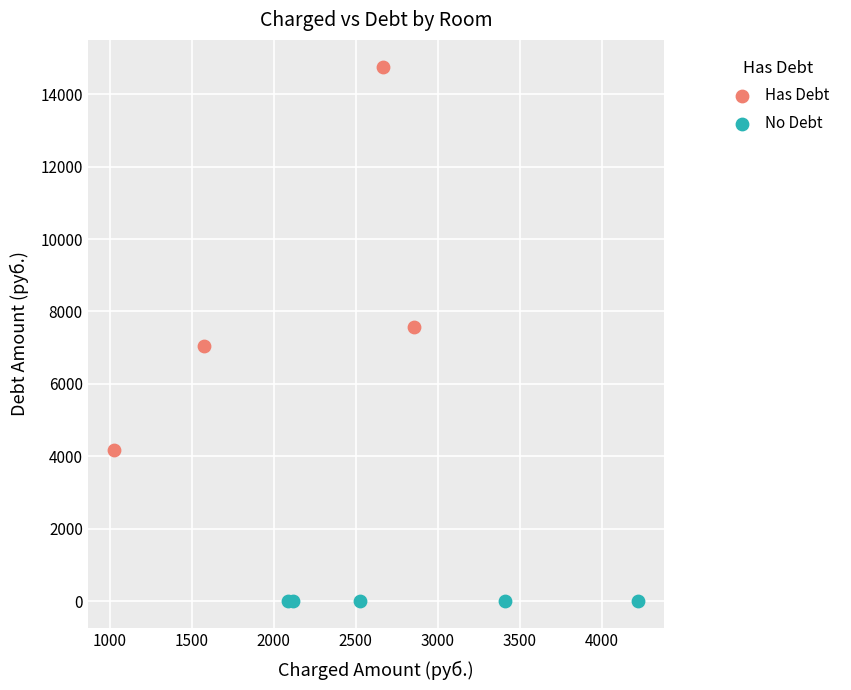

Which series contains the highest Y value?

Has Debt